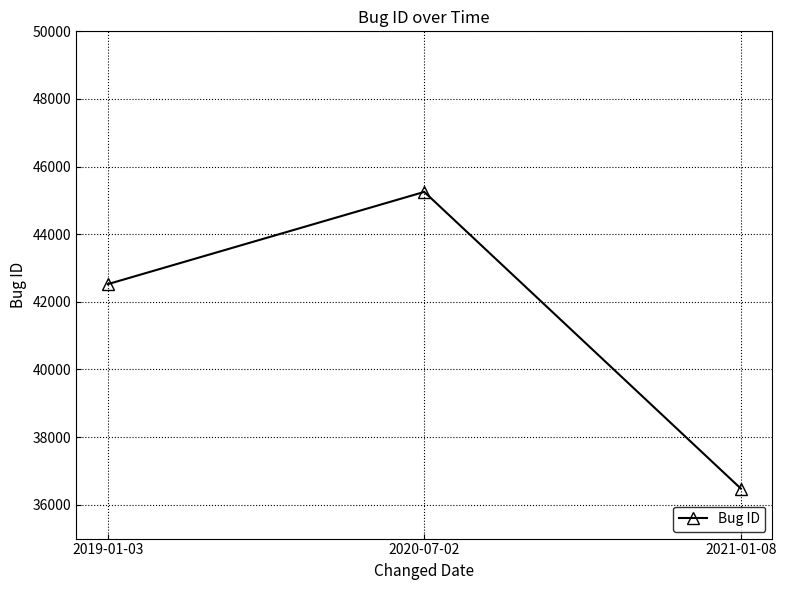

What is the difference between the maximum and minimum values?

8772